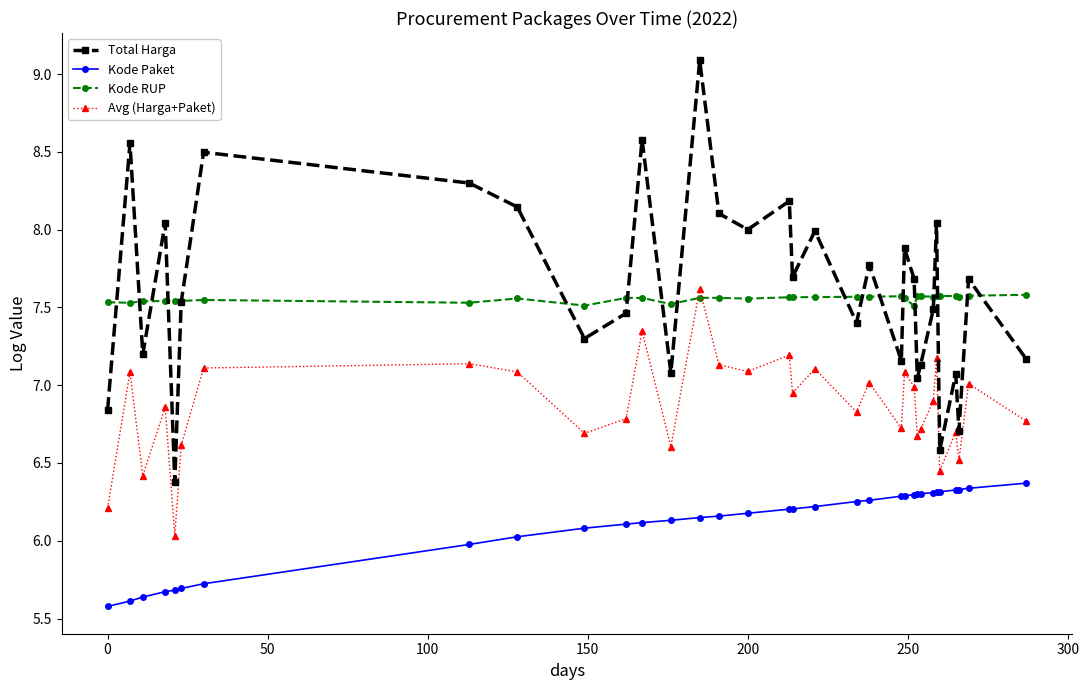

Which series has the widest spread of values?

Total Harga